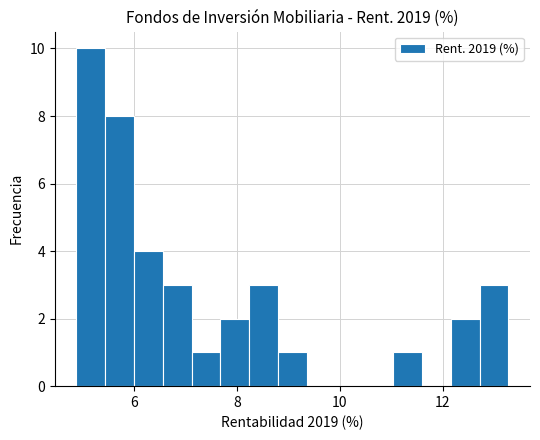

Read against the x-axis, roughly where is the centre of the tallest bar?

5.2